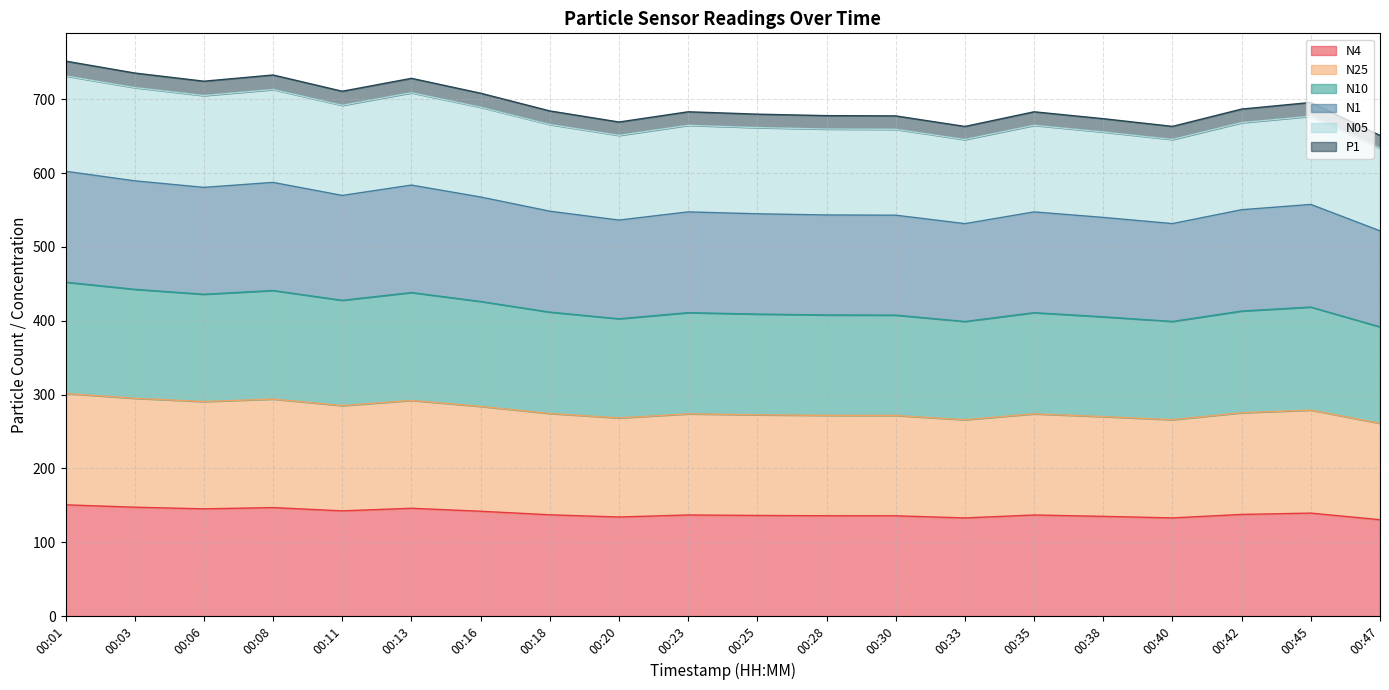

Count the number of categories in the chart.

20